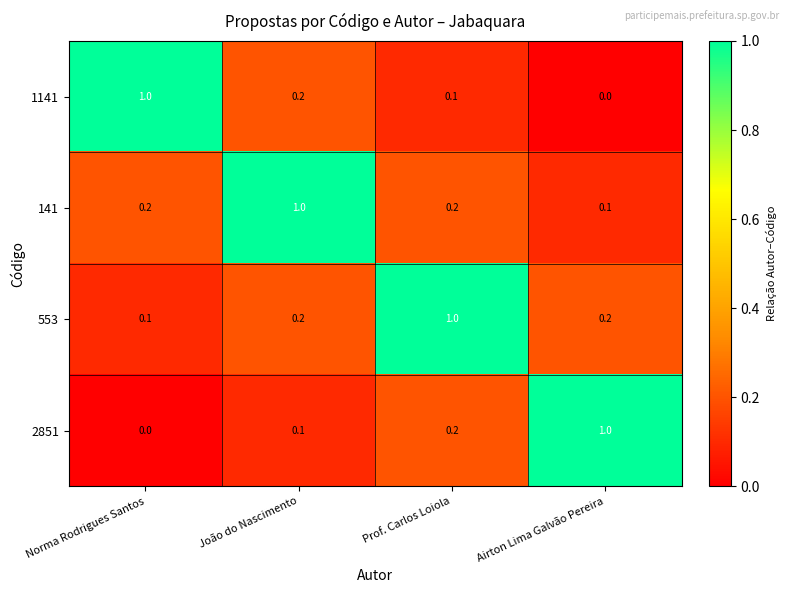

Reading left to right, what are all the values shown in this chart?

1141: Norma Rodrigues Santos=1.0	João do Nascimento=0.2	Prof. Carlos Loiola=0.1	Airton Lima Galvão Pereira=0.0
141: Norma Rodrigues Santos=0.2	João do Nascimento=1.0	Prof. Carlos Loiola=0.2	Airton Lima Galvão Pereira=0.1
553: Norma Rodrigues Santos=0.1	João do Nascimento=0.2	Prof. Carlos Loiola=1.0	Airton Lima Galvão Pereira=0.2
2851: Norma Rodrigues Santos=0.0	João do Nascimento=0.1	Prof. Carlos Loiola=0.2	Airton Lima Galvão Pereira=1.0